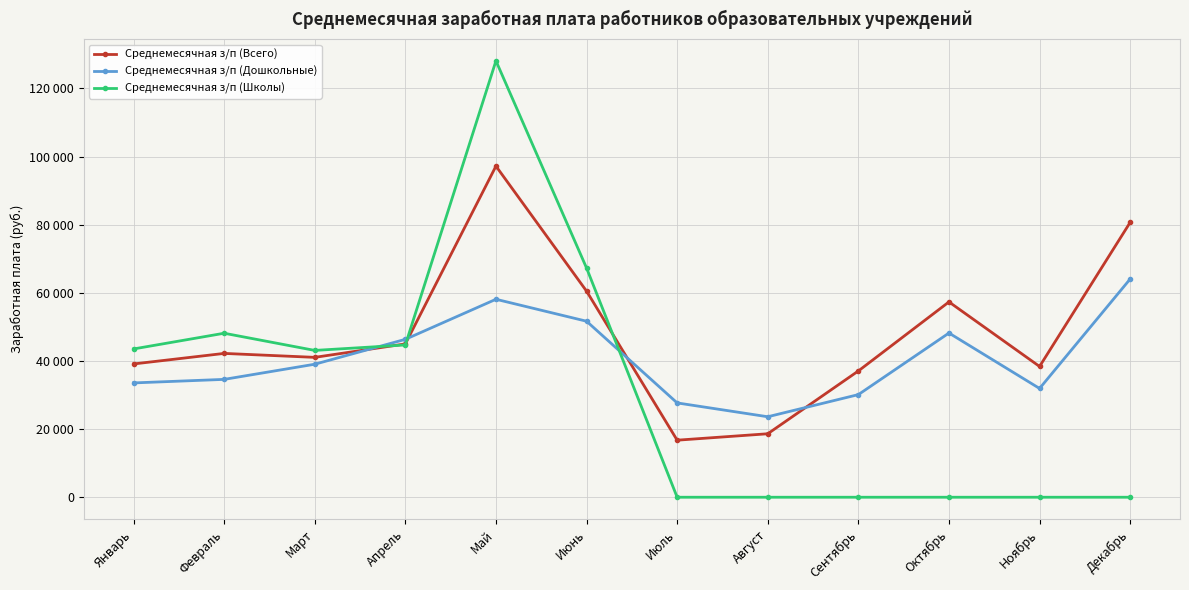

Which series has the widest spread of values?

Среднемесячная з/п (Школы)